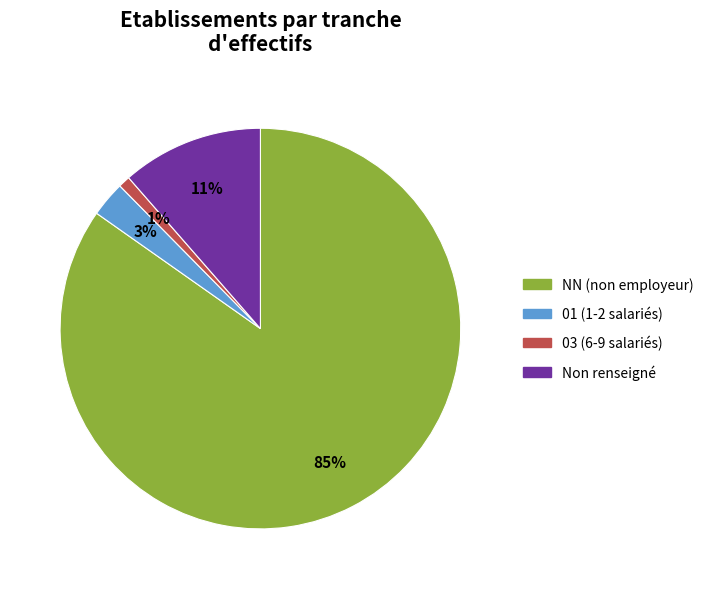

The Non renseigné slice represents 11% of the pie. True or false?

True